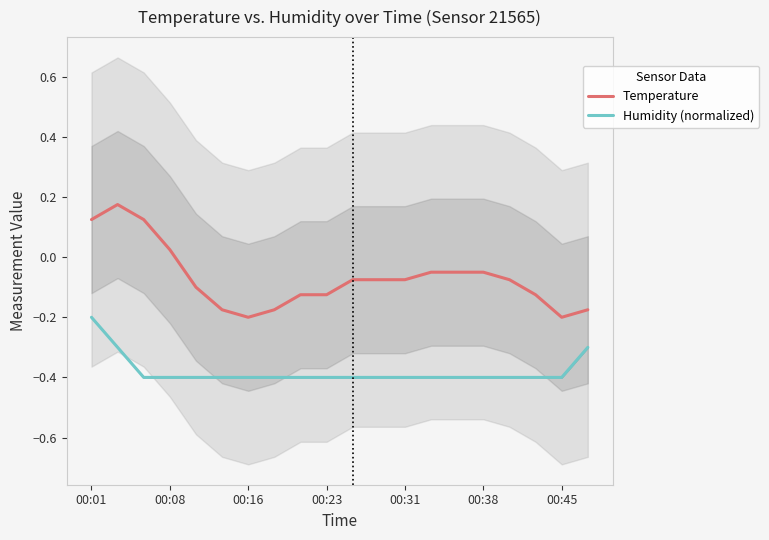

Where does the Temperature series first go above 0?

00:01